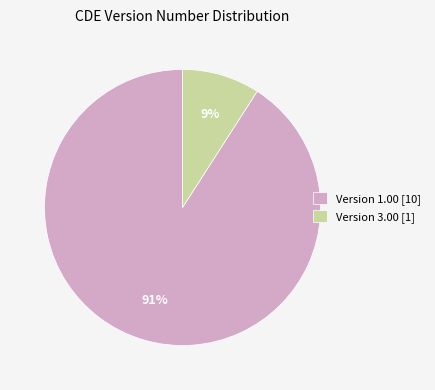

Which slice represents more than half of the pie?

Version 1.00 [10]